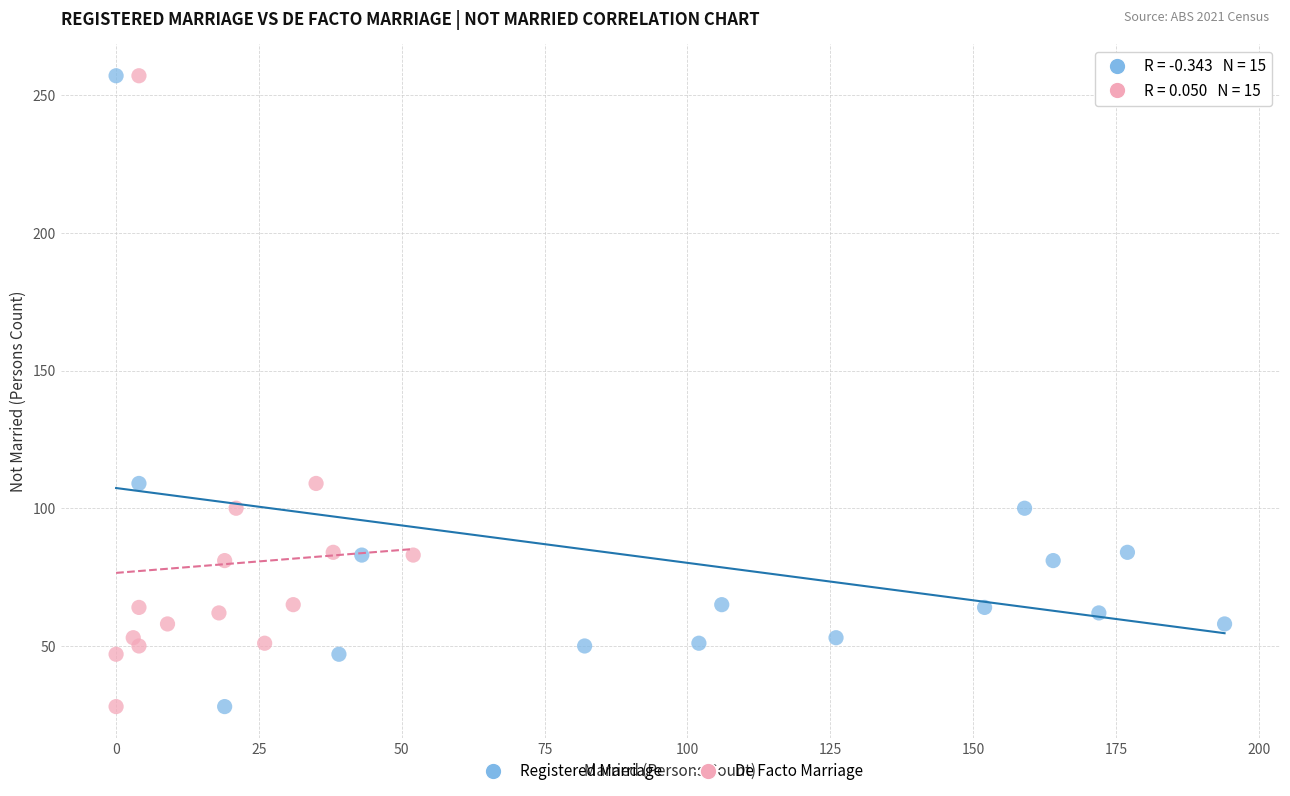

What are all the series names shown in the legend?

Registered Marriage, De Facto Marriage